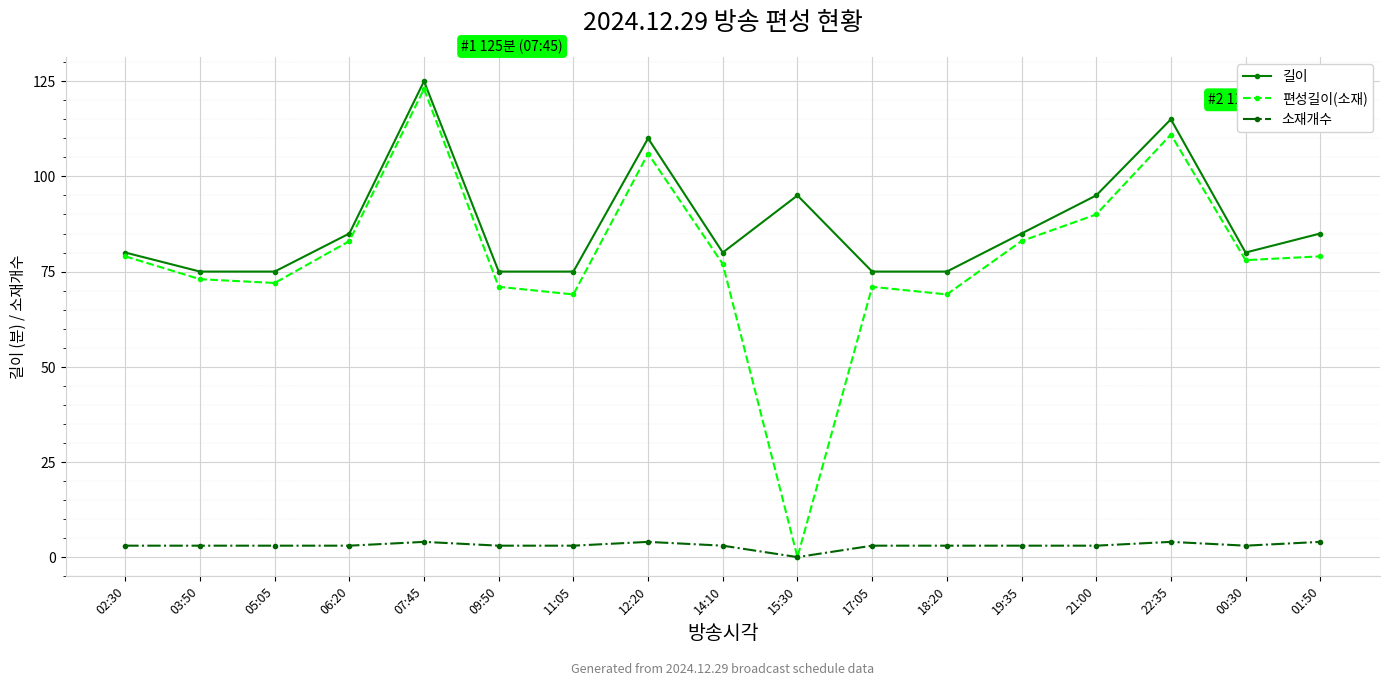

Where does the 편성길이(소재) series first go above 78?

02:30